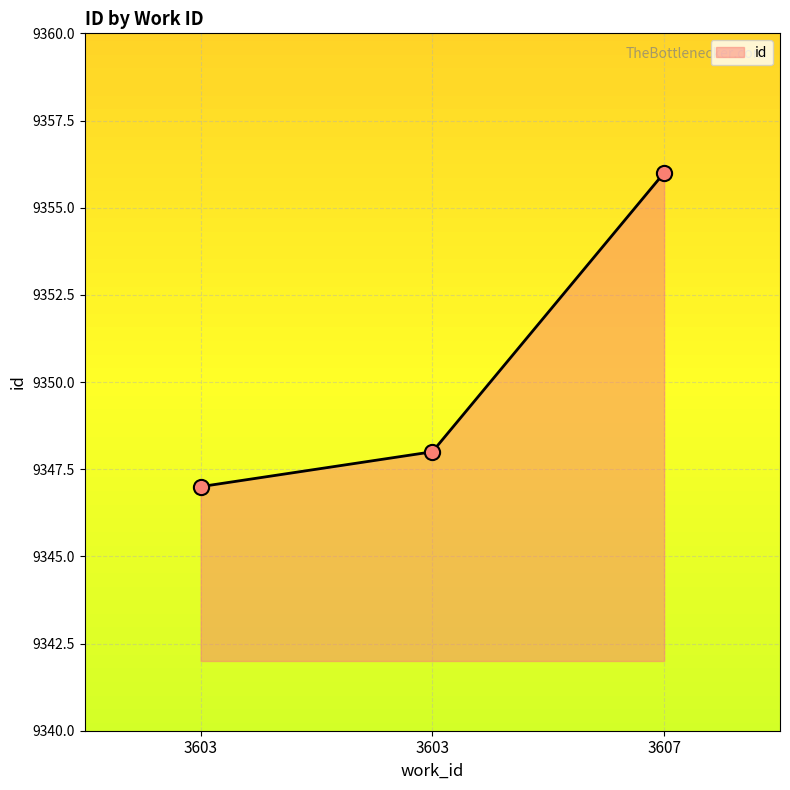

What is the change in value from 3603 to 3607?

+8